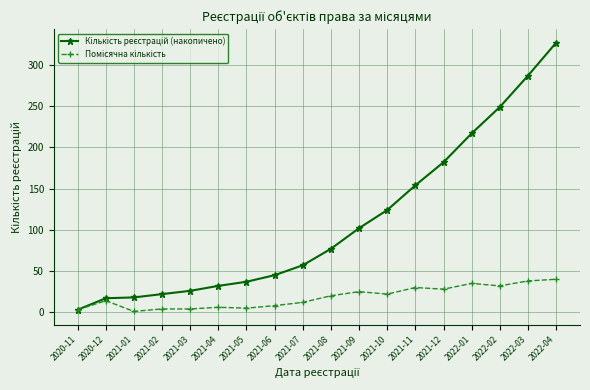

What is the label of the 2nd point from the right?

2022-03